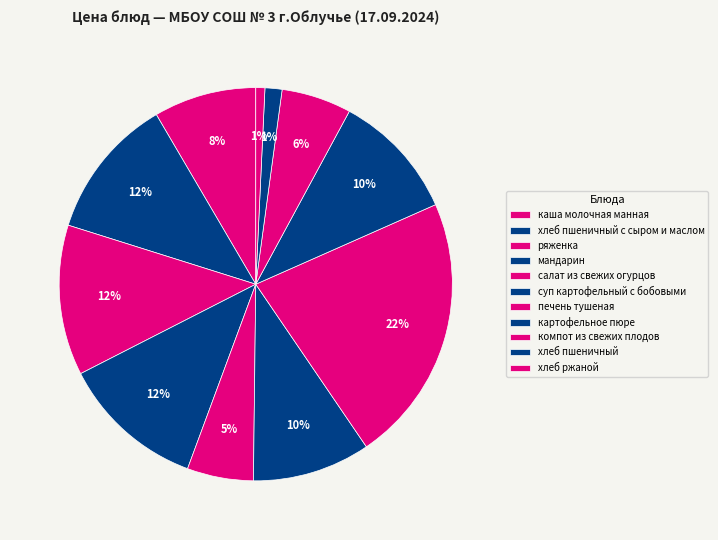

Does хлеб пшеничный с сыром и маслом account for over 50% of the chart?

No